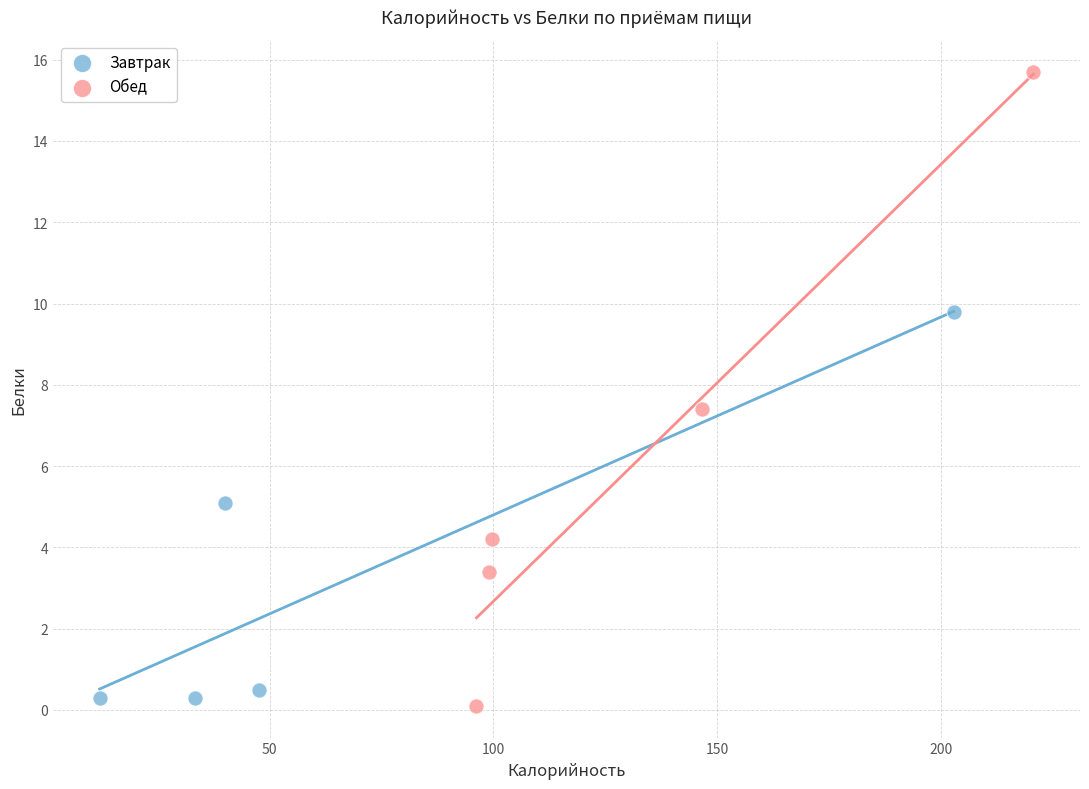

Which series has the widest spread of Y values?

Обед